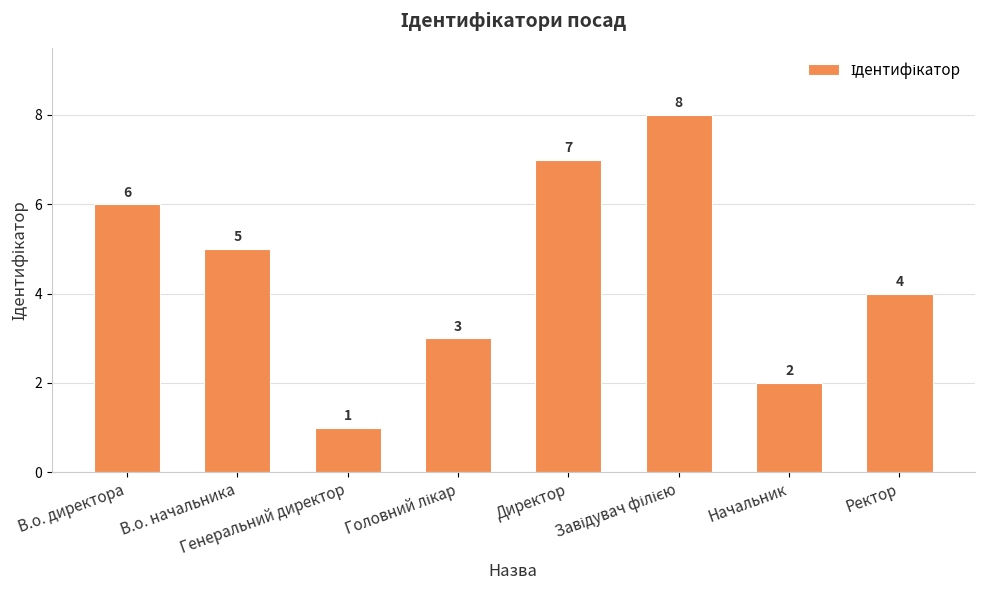

What is the difference between the maximum and minimum values?

7